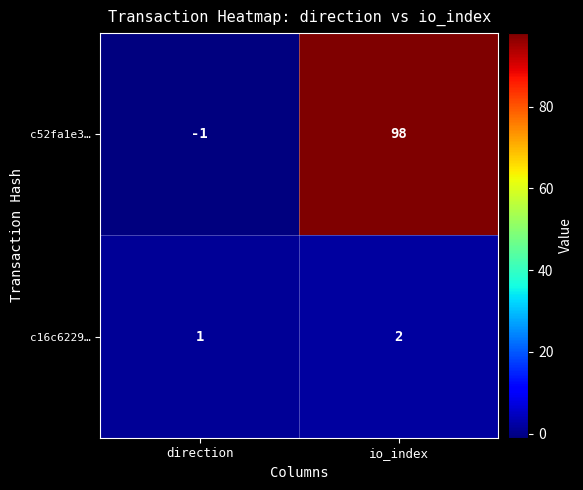

What is the sum of all c16c6229… values?

3